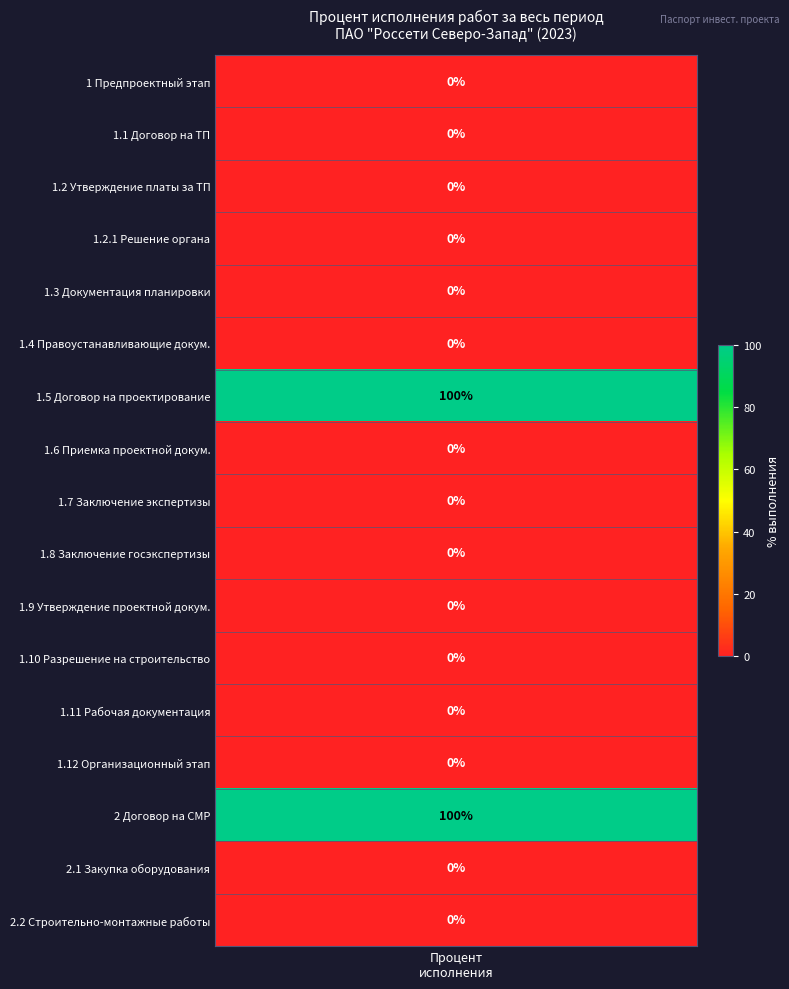

What is the greatest value displayed?

100